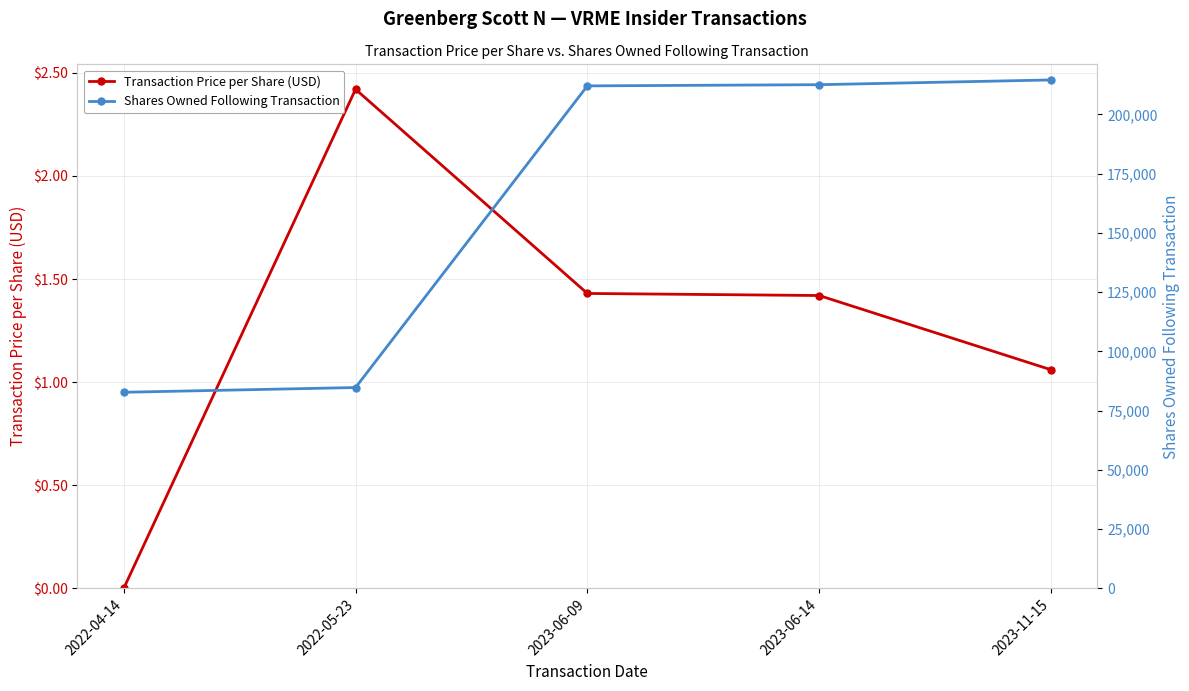

At which category does the chart reach its minimum across all series?

2022-04-14